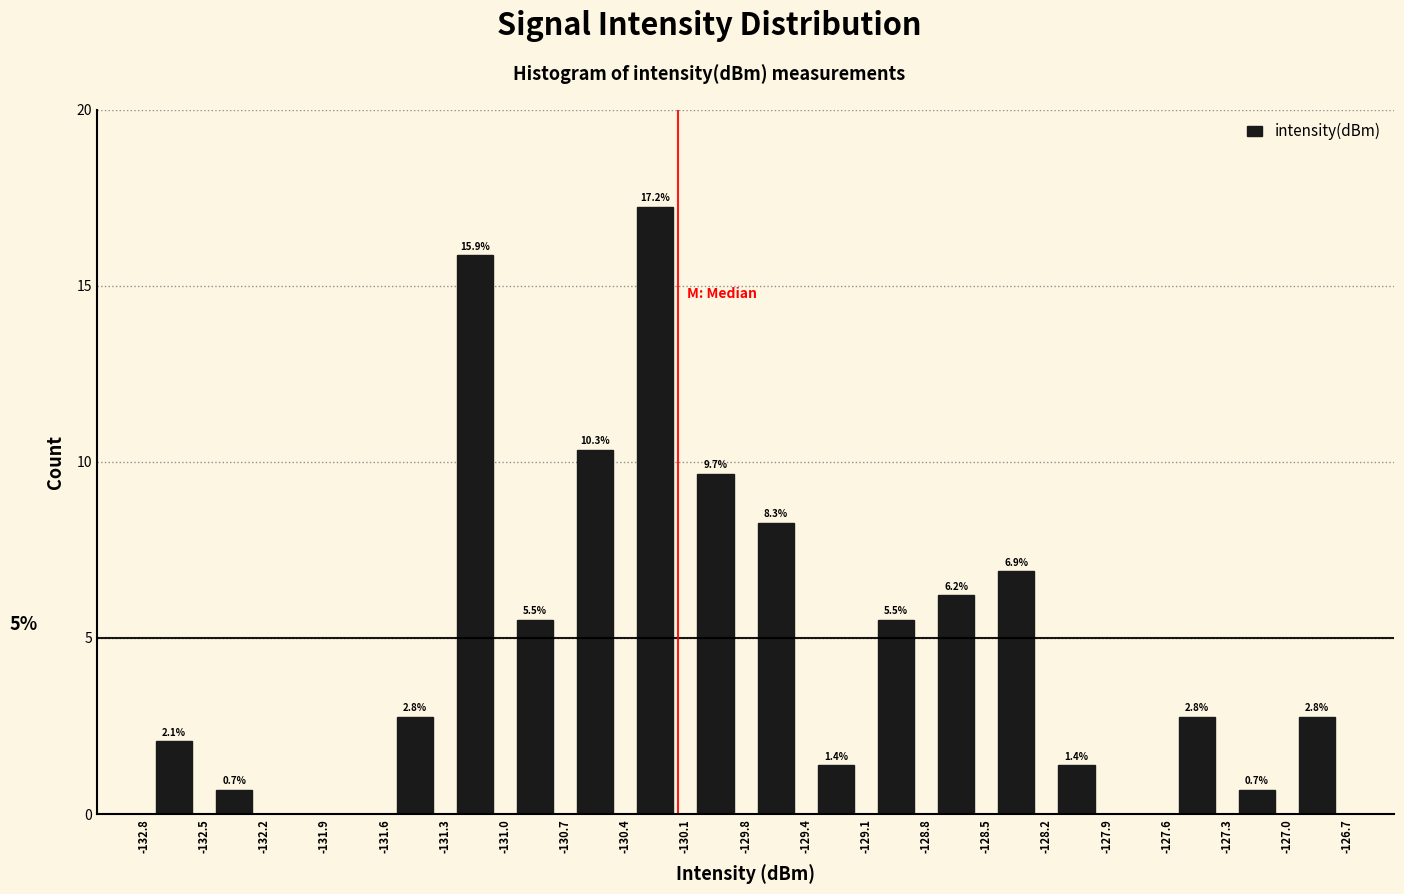

Over which range of the x-axis is the bar tallest?

-130.4 to -130.1